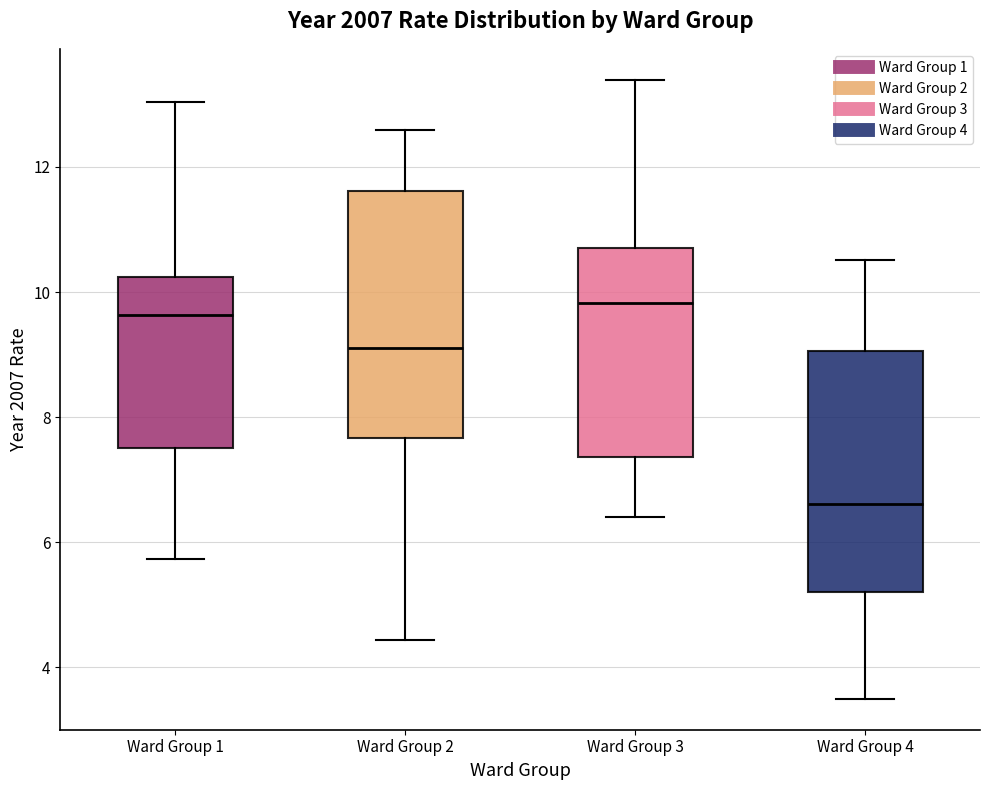

Reading left to right, read every box against the y-axis: the position of its median line, the range the box covers, and the ends of its whiskers. The values are not printed on the chart, so give them approximately, as read against the axis.

Ward Group 1: median 9.6, box 7.6 to 10.2, whiskers 5.8 to 13.0
Ward Group 2: median 9.2, box 7.6 to 11.6, whiskers 4.4 to 12.6
Ward Group 3: median 9.8, box 7.4 to 10.8, whiskers 6.4 to 13.4
Ward Group 4: median 6.6, box 5.2 to 9.0, whiskers 3.4 to 10.6